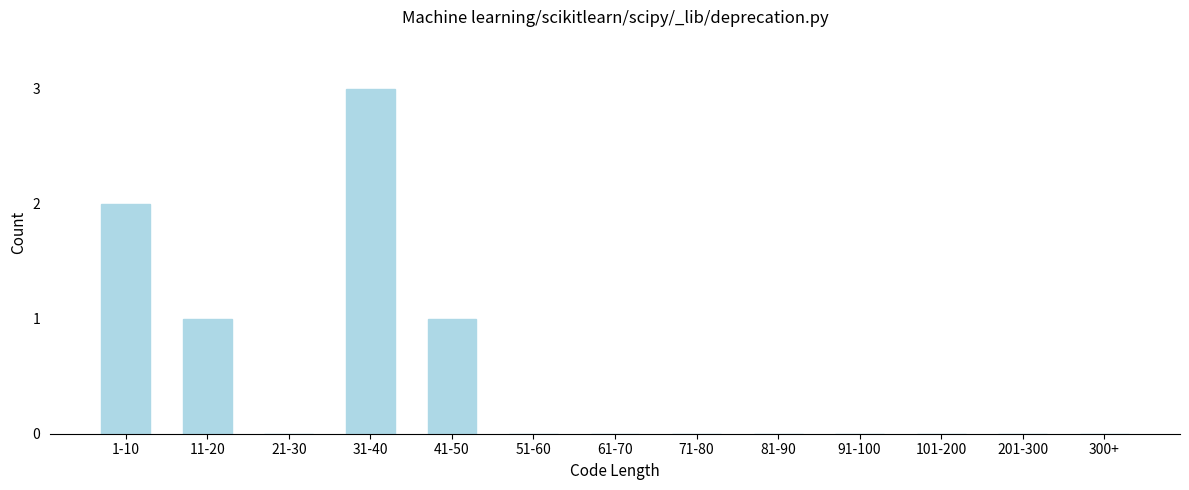

Reading left to right, what are all the values shown in this chart?

1-10=2	11-20=1	21-30=0	31-40=3	41-50=1	51-60=0	61-70=0	71-80=0	81-90=0	91-100=0	101-200=0	201-300=0	300+=0